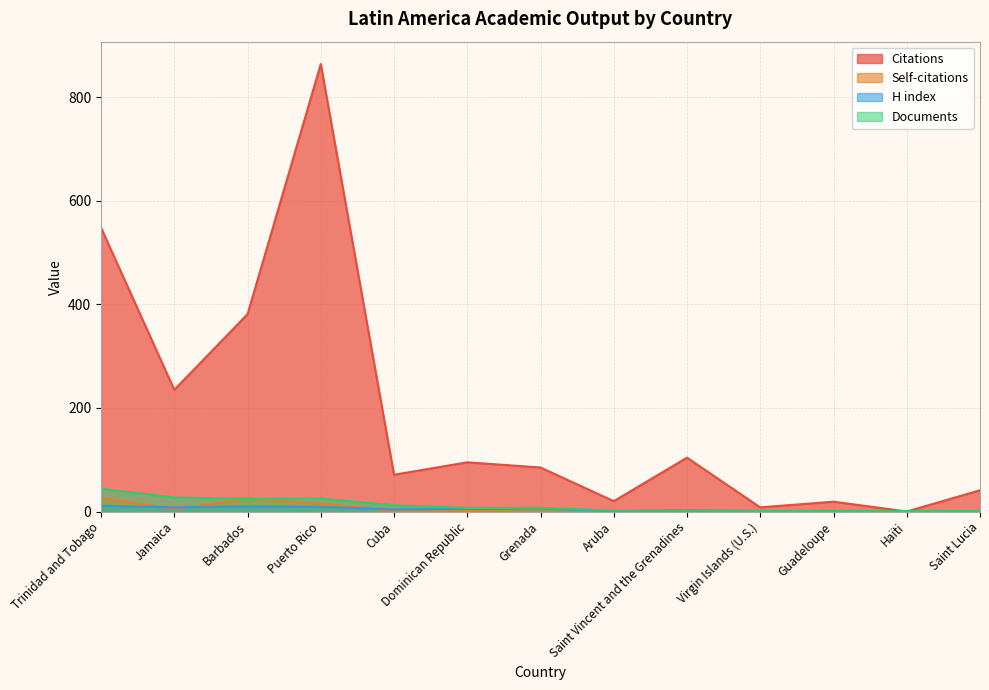

At which category is the sum across all series the highest?

Puerto Rico